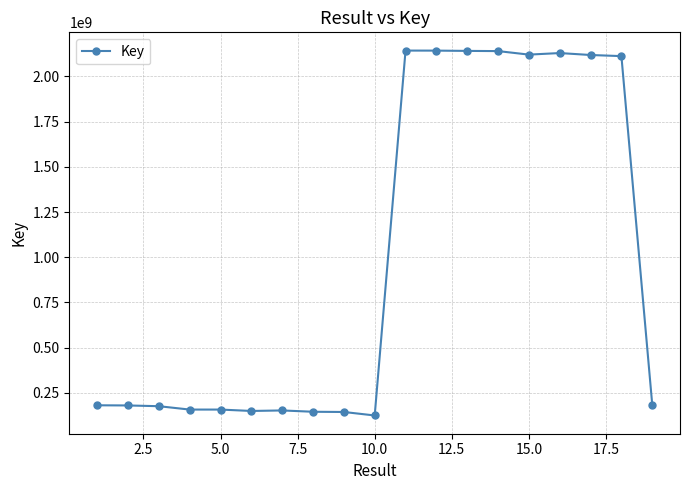

What is the value of the 2nd point from the left?

180723620